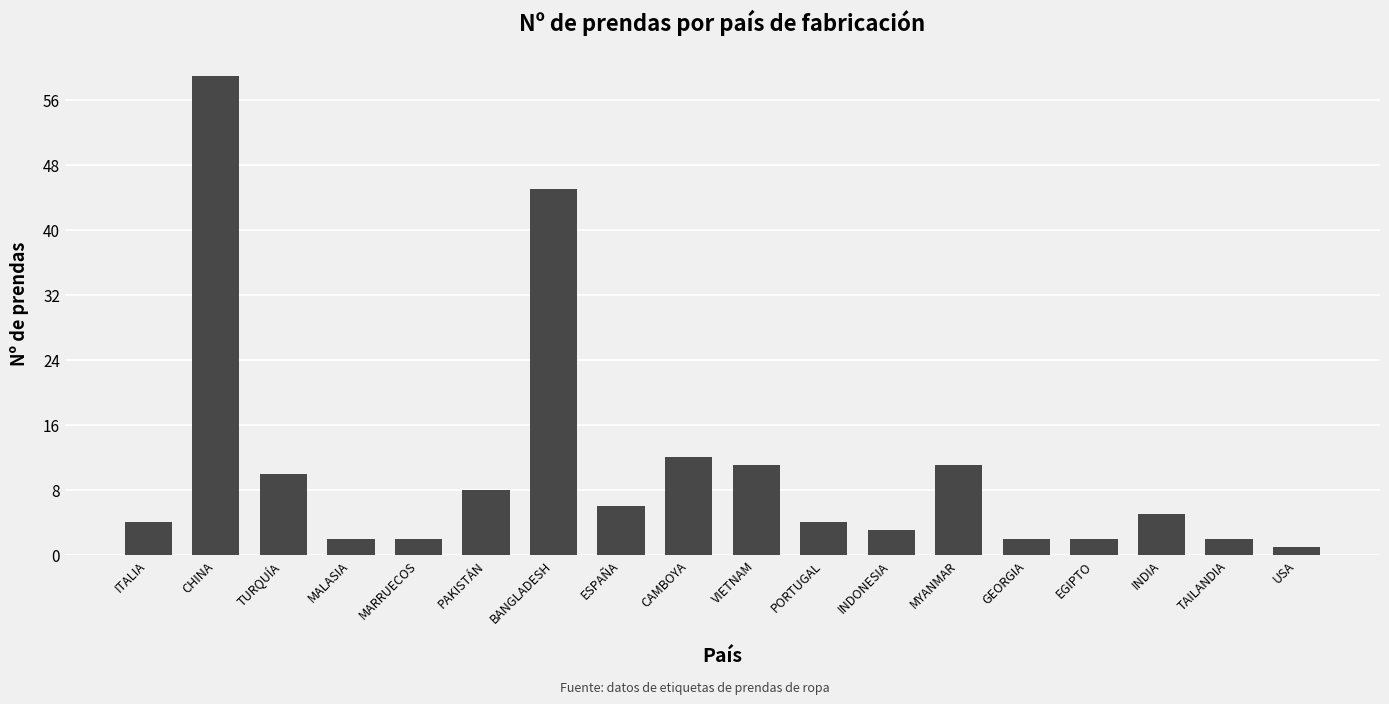

What is the difference between the values at BANGLADESH and ITALIA?

41